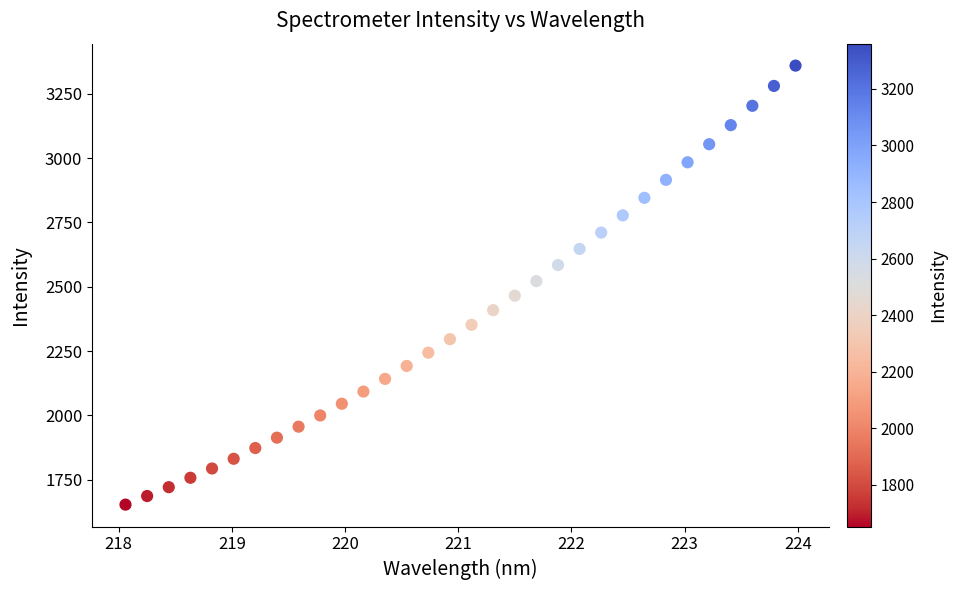

What is the range of Y values (max minus min)?

1707.5